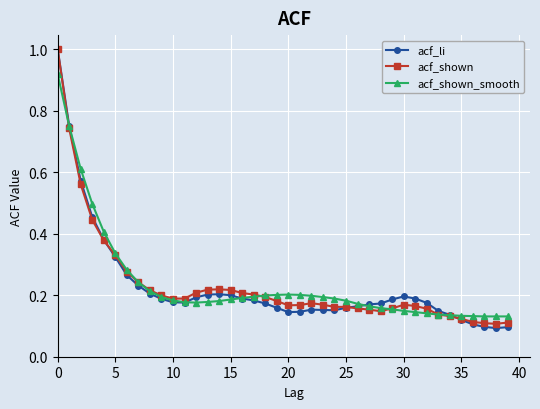

In acf_li, how many points are higher than both neighbors (excluding endpoints)?

3